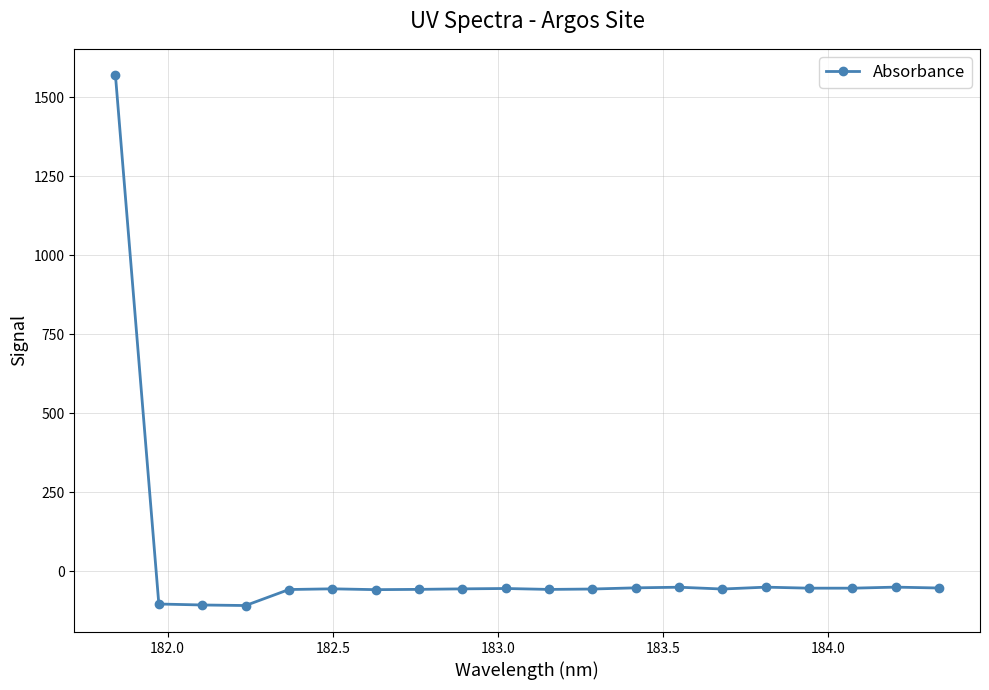

What is the value of the 20th point from the left?

-53.7